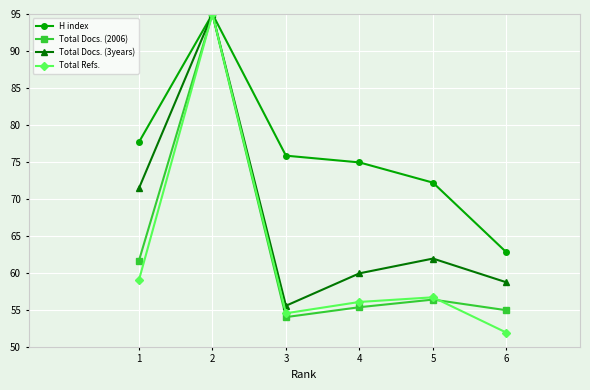

Reading left to right, list all the values displayed in this chart.

H index: 1=77.7	2=95.0	3=75.8	4=74.9	5=72.2	6=62.8
Total Docs. (2006): 1=61.6	2=95.0	3=54.0	4=55.4	5=56.4	6=54.9
Total Docs. (3years): 1=71.4	2=95.0	3=55.6	4=59.9	5=61.9	6=58.7
Total Refs.: 1=59.0	2=95.0	3=54.5	4=56.1	5=56.7	6=51.9